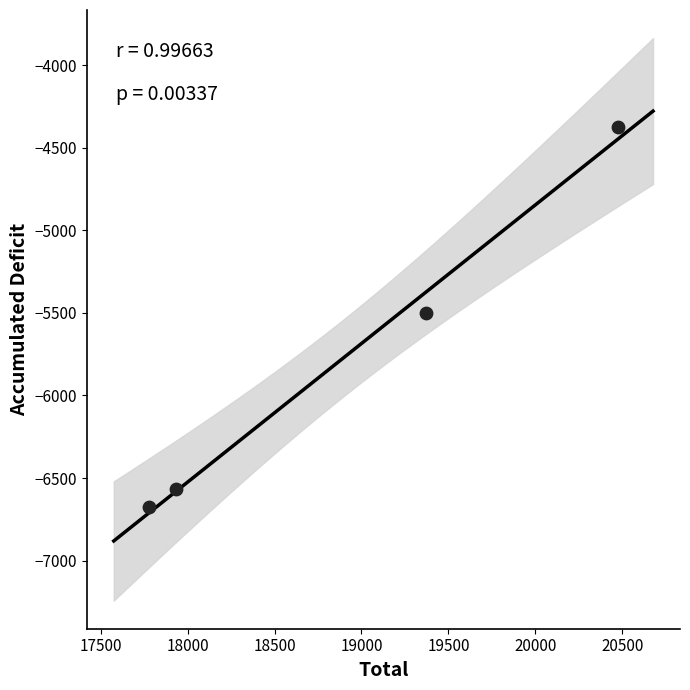

What is the average X value?

18889